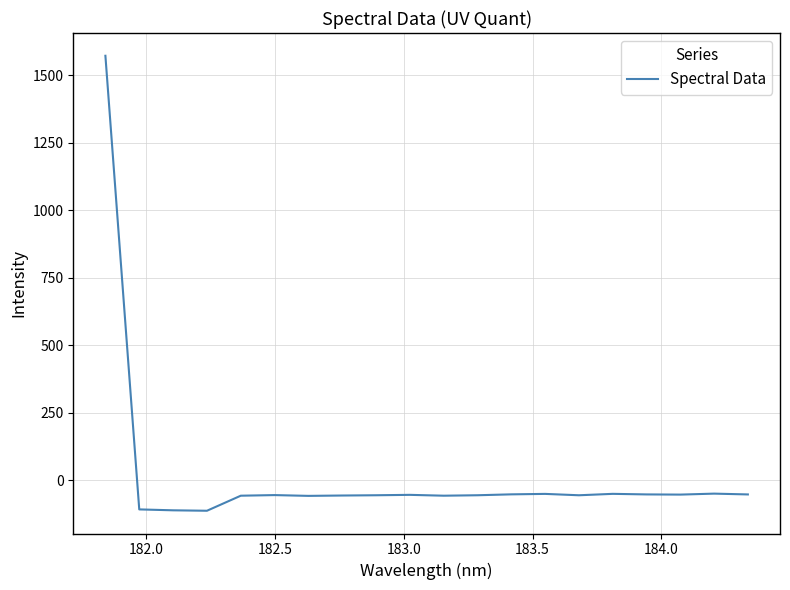

What is the smallest value displayed?

-113.4